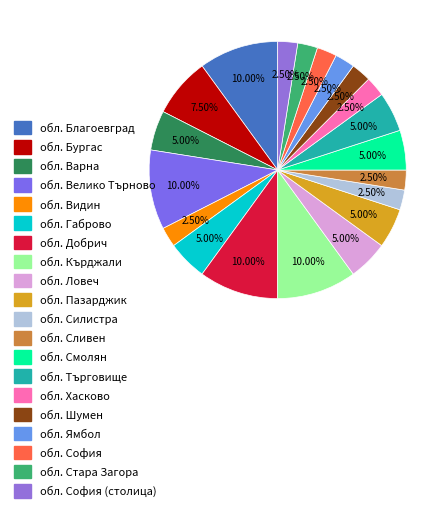

Which category has the biggest portion of the pie?

обл. Благоевград